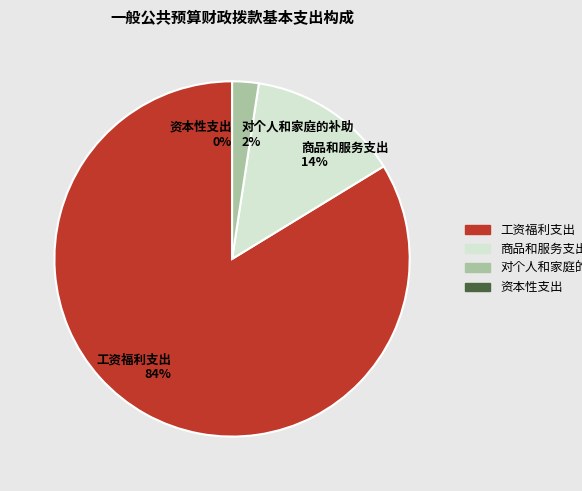

Count the number of slices in the pie.

4